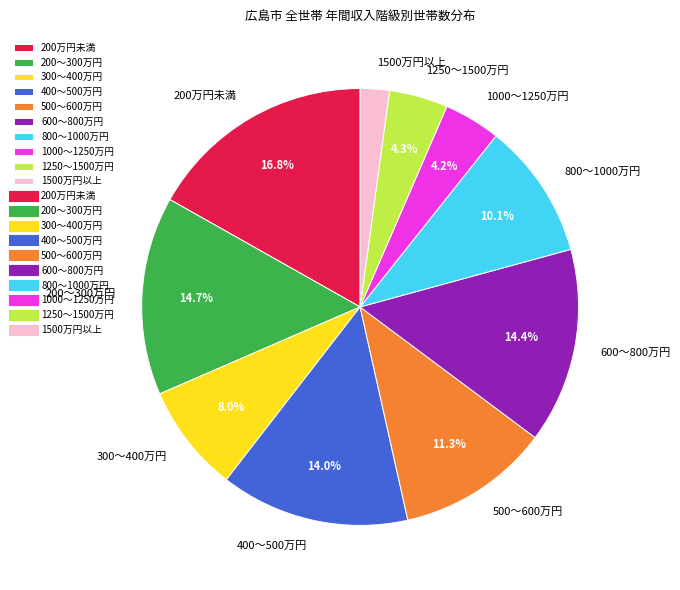

Does 600～800万円 account for over 50% of the chart?

No